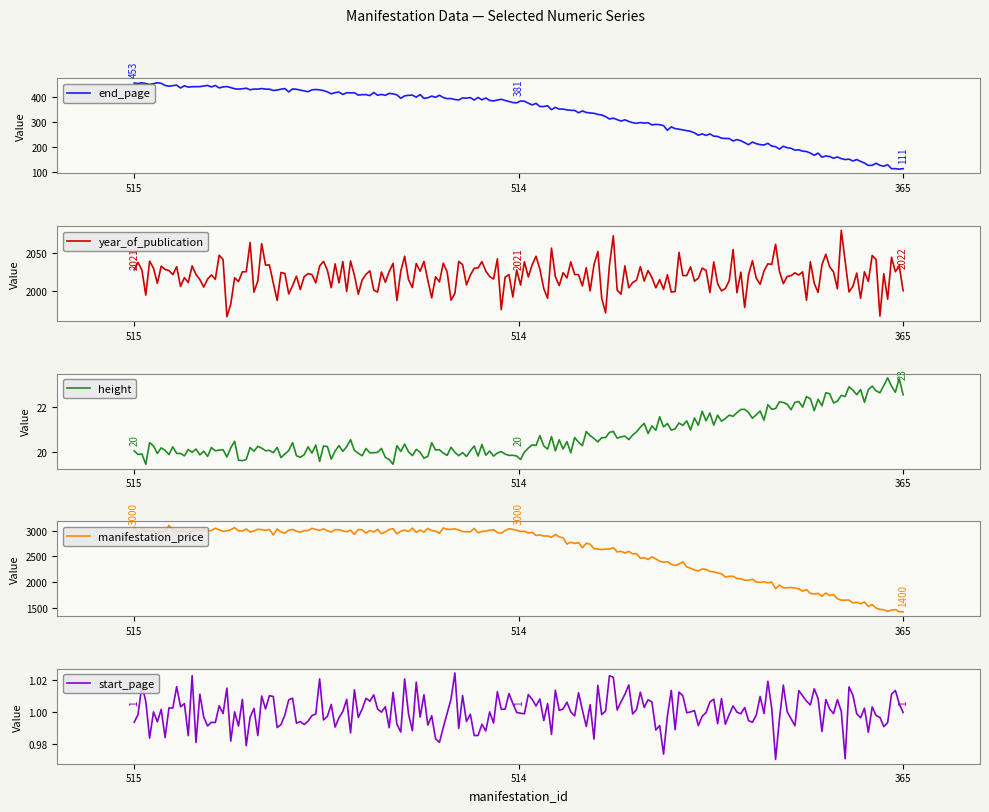

The start_page series shows 1 at 514. True or false?

True